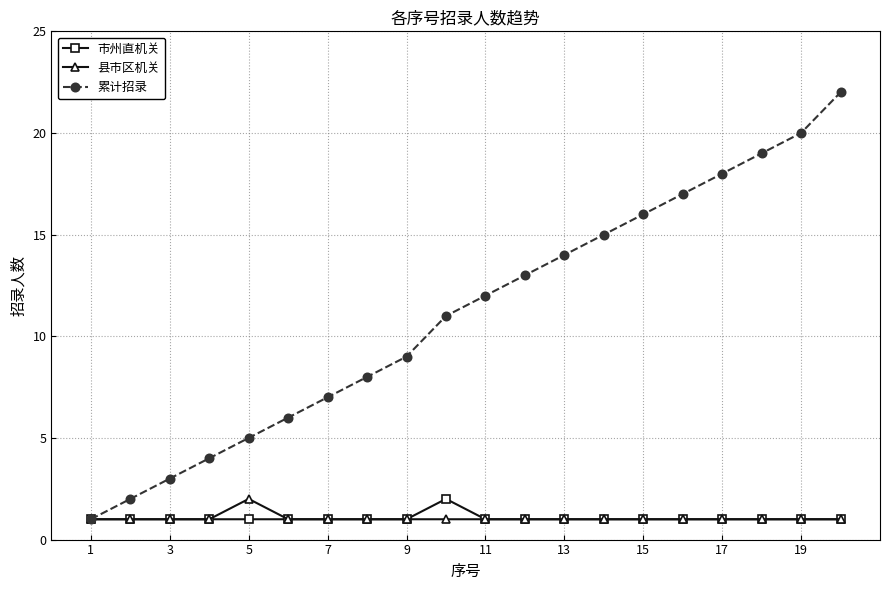

What is the maximum value shown in the chart?

22